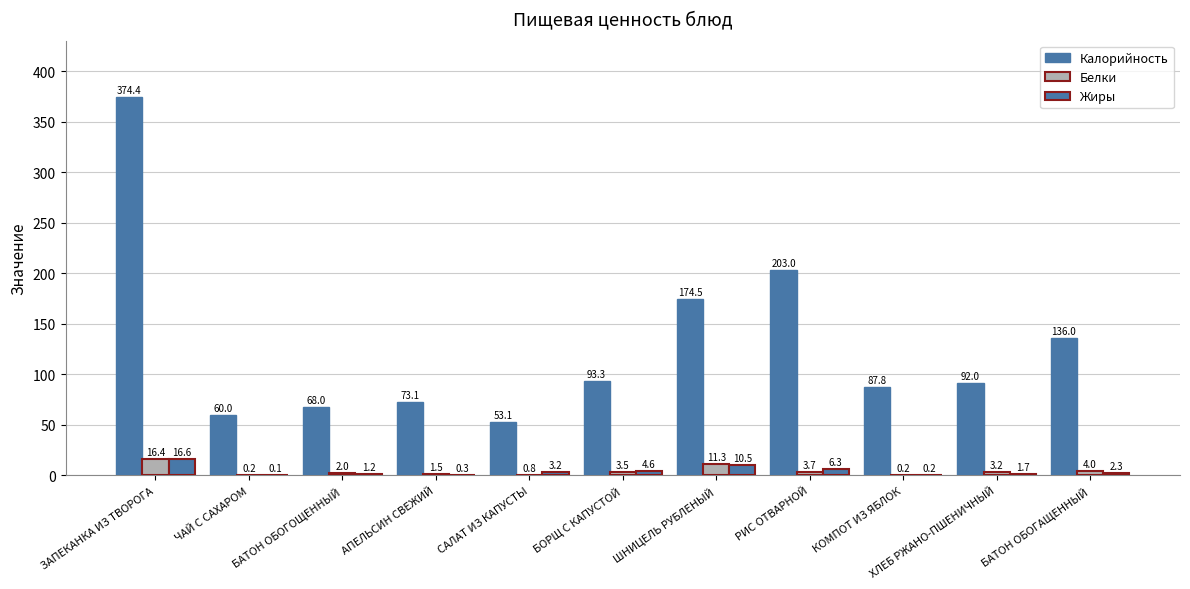

Reading left to right, extract all data points from this chart.

Калорийность: ЗАПЕКАНКА ИЗ ТВОРОГА=374.4	ЧАЙ С САХАРОМ=60.0	БАТОН ОБОГОЩЕННЫЙ=68.0	АПЕЛЬСИН СВЕЖИЙ=73.1	САЛАТ ИЗ КАПУСТЫ=53.1	БОРЩ С КАПУСТОЙ=93.3	ШНИЦЕЛЬ РУБЛЕНЫЙ=174.5	РИС ОТВАРНОЙ=203.0	КОМПОТ ИЗ ЯБЛОК=87.8	ХЛЕБ РЖАНО-ПШЕНИЧНЫЙ=92.0	БАТОН ОБОГАЩЕННЫЙ=136.0
Белки: ЗАПЕКАНКА ИЗ ТВОРОГА=16.4	ЧАЙ С САХАРОМ=0.2	БАТОН ОБОГОЩЕННЫЙ=2.0	АПЕЛЬСИН СВЕЖИЙ=1.5	САЛАТ ИЗ КАПУСТЫ=0.8	БОРЩ С КАПУСТОЙ=3.5	ШНИЦЕЛЬ РУБЛЕНЫЙ=11.3	РИС ОТВАРНОЙ=3.7	КОМПОТ ИЗ ЯБЛОК=0.2	ХЛЕБ РЖАНО-ПШЕНИЧНЫЙ=3.2	БАТОН ОБОГАЩЕННЫЙ=4.0
Жиры: ЗАПЕКАНКА ИЗ ТВОРОГА=16.6	ЧАЙ С САХАРОМ=0.1	БАТОН ОБОГОЩЕННЫЙ=1.2	АПЕЛЬСИН СВЕЖИЙ=0.3	САЛАТ ИЗ КАПУСТЫ=3.2	БОРЩ С КАПУСТОЙ=4.6	ШНИЦЕЛЬ РУБЛЕНЫЙ=10.5	РИС ОТВАРНОЙ=6.3	КОМПОТ ИЗ ЯБЛОК=0.2	ХЛЕБ РЖАНО-ПШЕНИЧНЫЙ=1.7	БАТОН ОБОГАЩЕННЫЙ=2.3